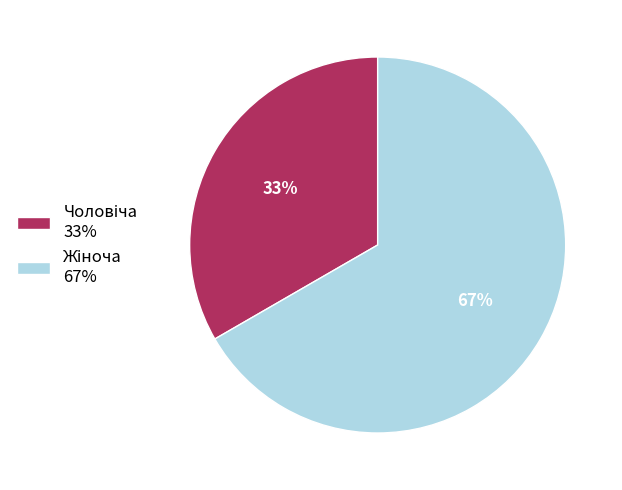

How many slices are in this pie chart?

2